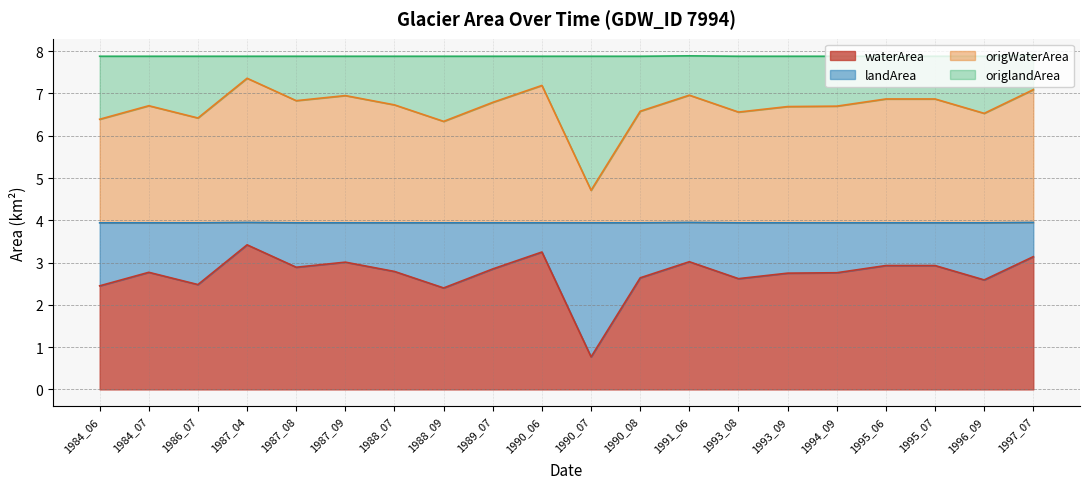

Is it true that waterArea equals 4.4 at 1986_07?

False